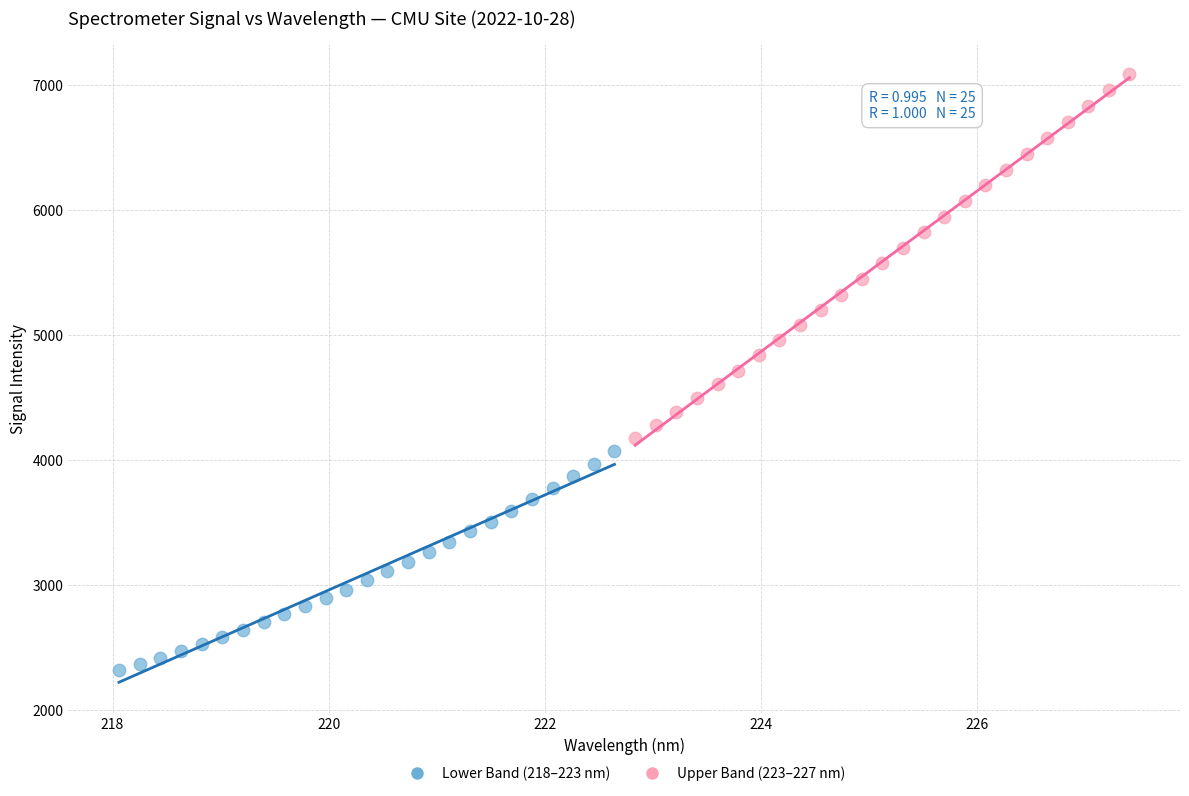

Which series has the widest spread of Y values?

Upper Band (223–227 nm)